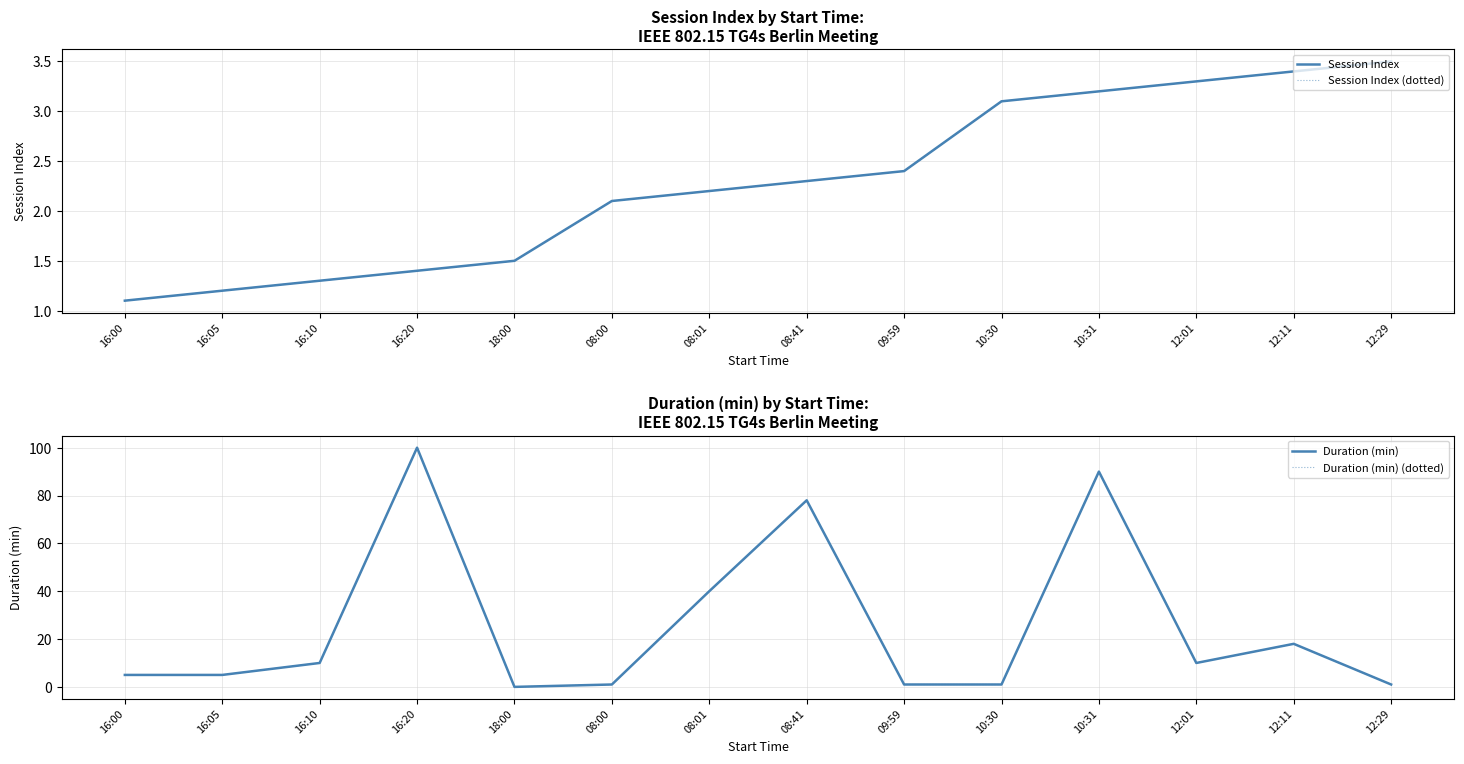

What is the total value across all series at 18:00?

3.0